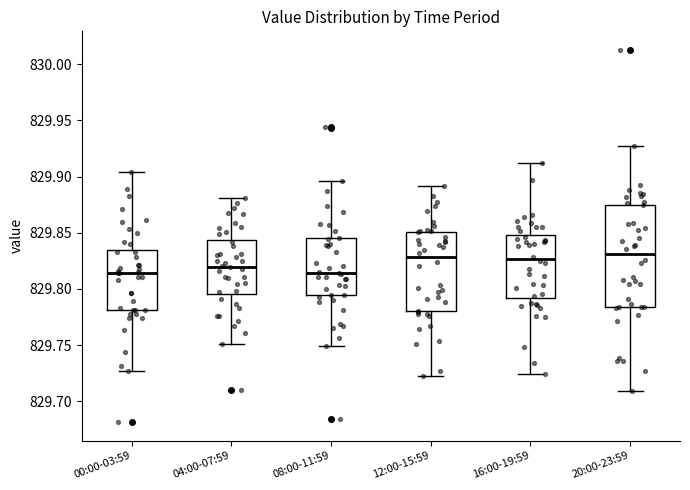

Where does the median line of the box for 12:00-15:59 sit on the y-axis? The values are not printed on the chart, so give them approximately, as read against the axis.

829.830